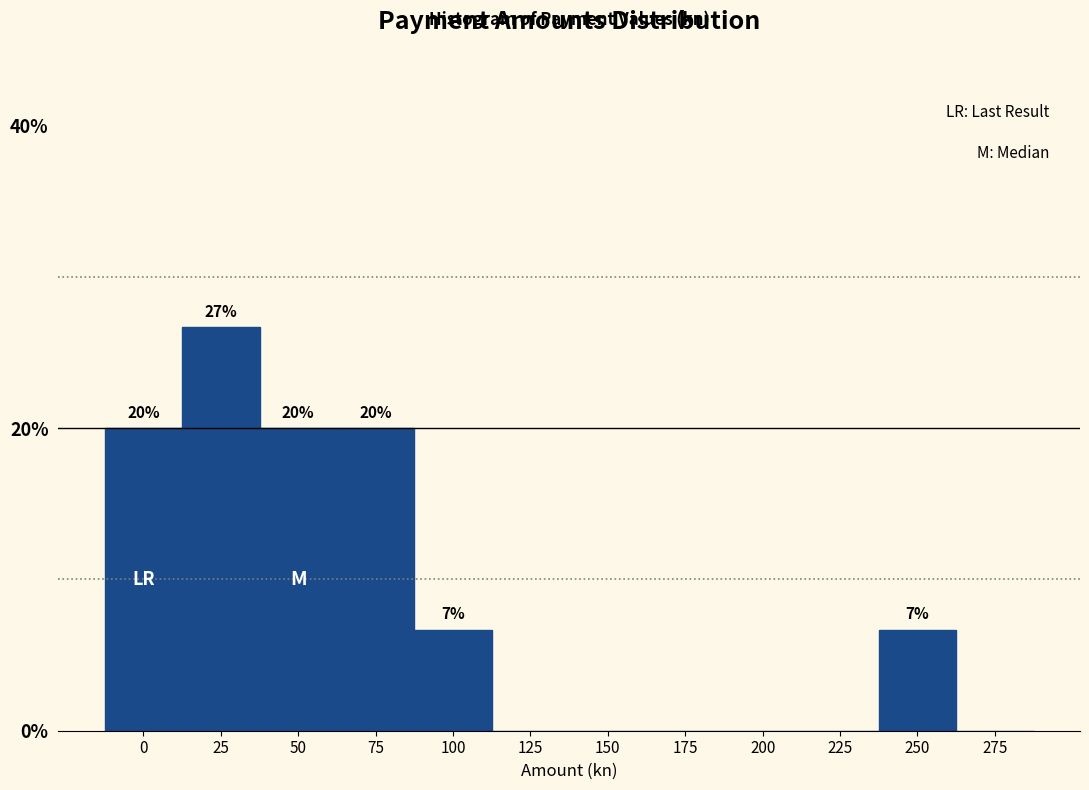

True or false: the data shows 8.6 at 125.

False